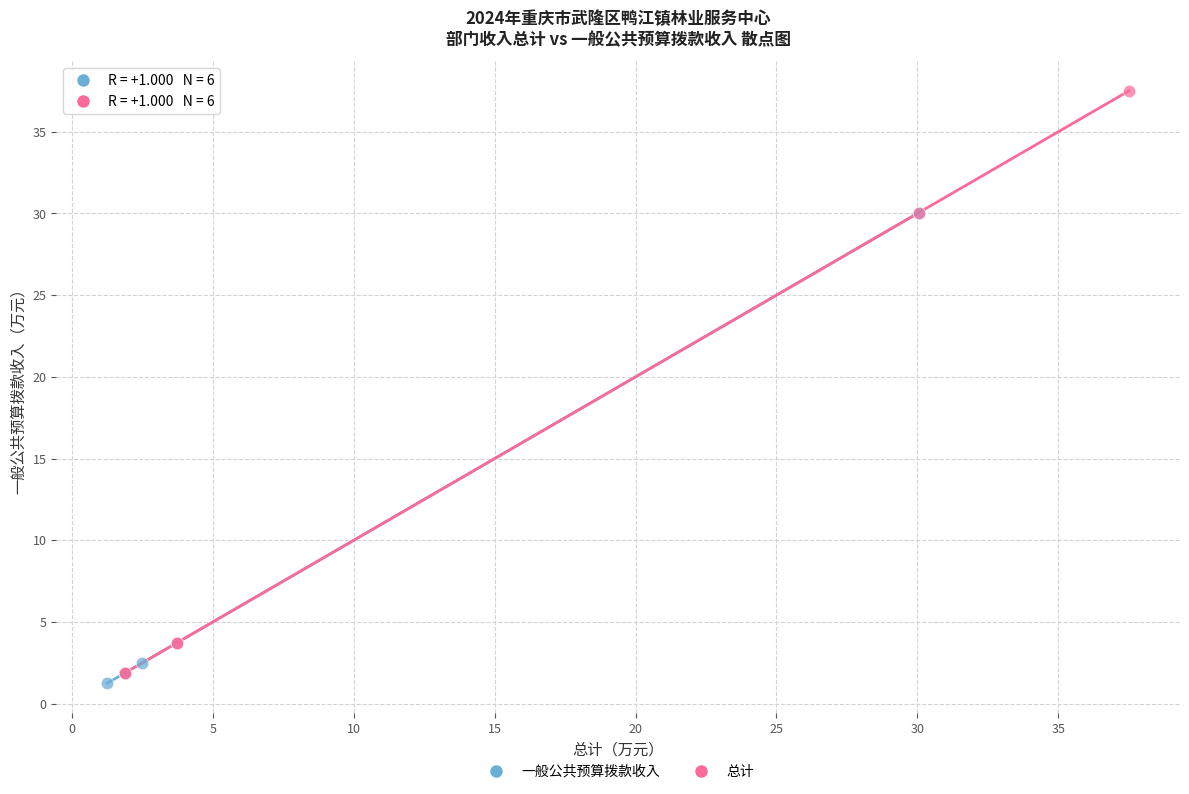

Which series contains the highest Y value?

总计